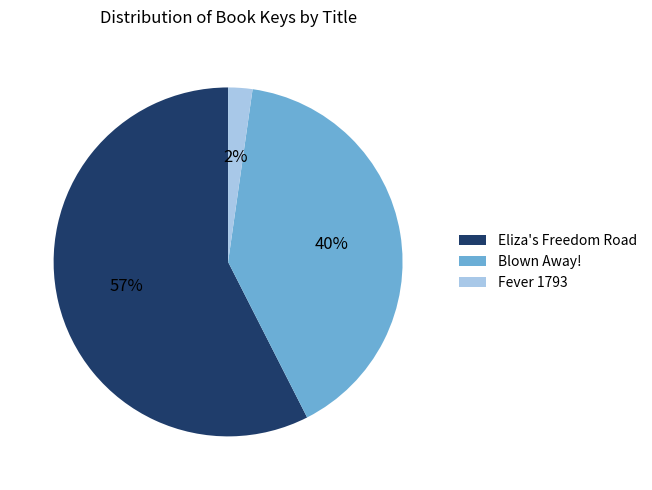

Combined, do Eliza's Freedom Road and Fever 1793 account for over 50%?

Yes